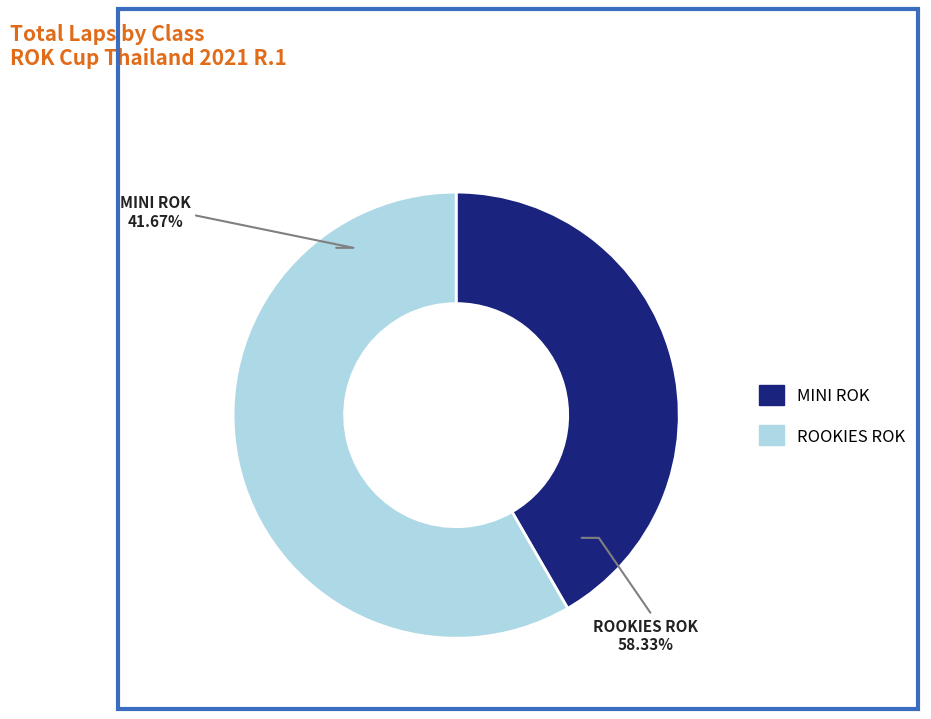

How many slices are in this pie chart?

2